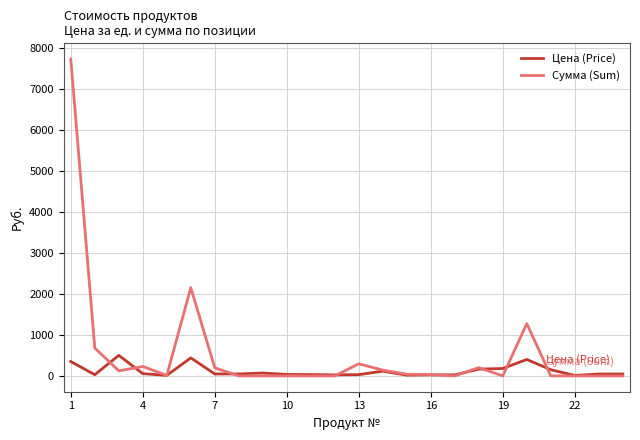

Which series has the widest spread of values?

Сумма (Sum)